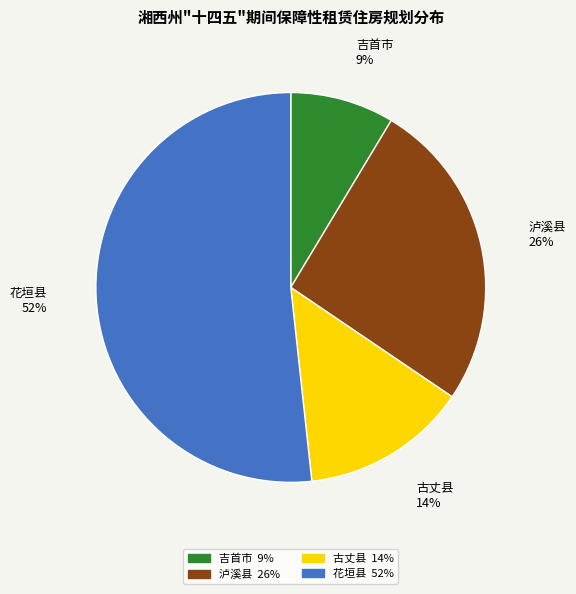

True or false: 花垣县 accounts for 52% of the total.

True